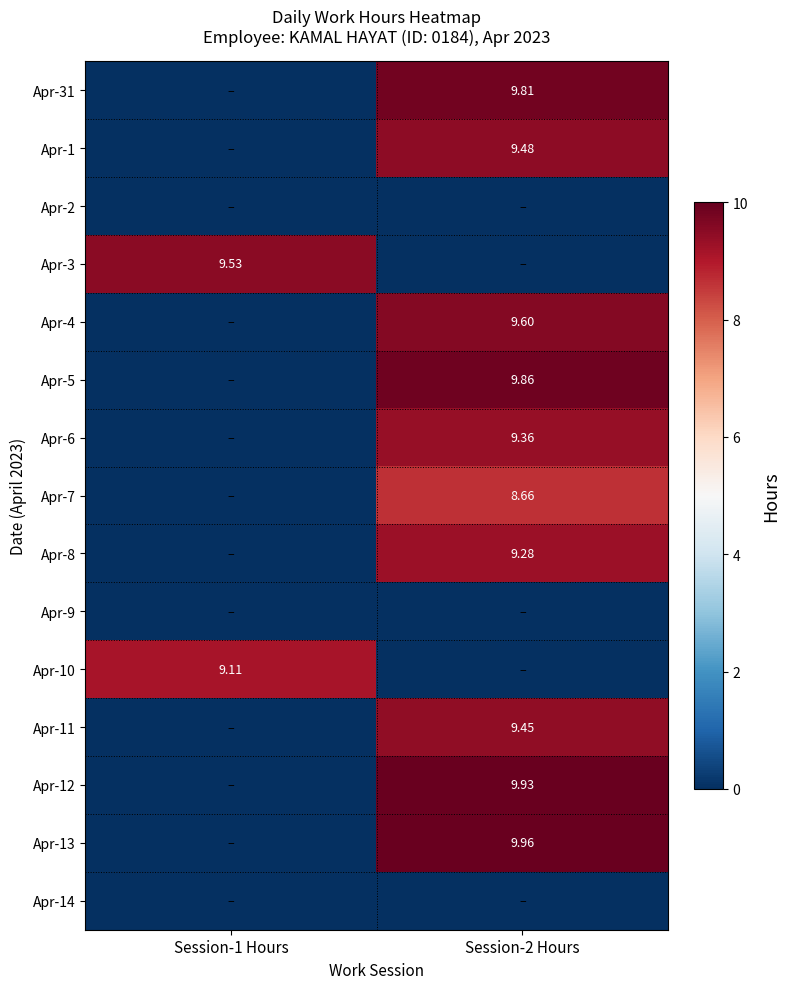

Is the value of Apr-14 at Session-1 Hours greater than the value of Apr-7 at Session-2 Hours?

No